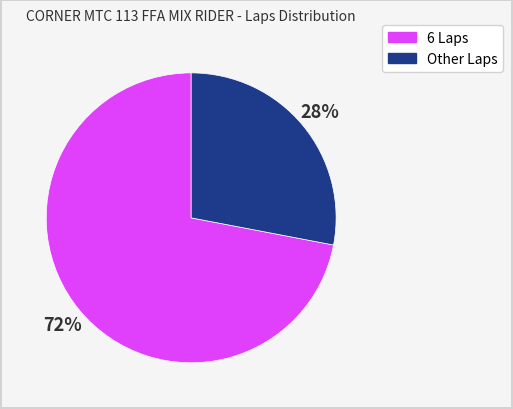

To the nearest percent, what is the average slice percentage?

50%